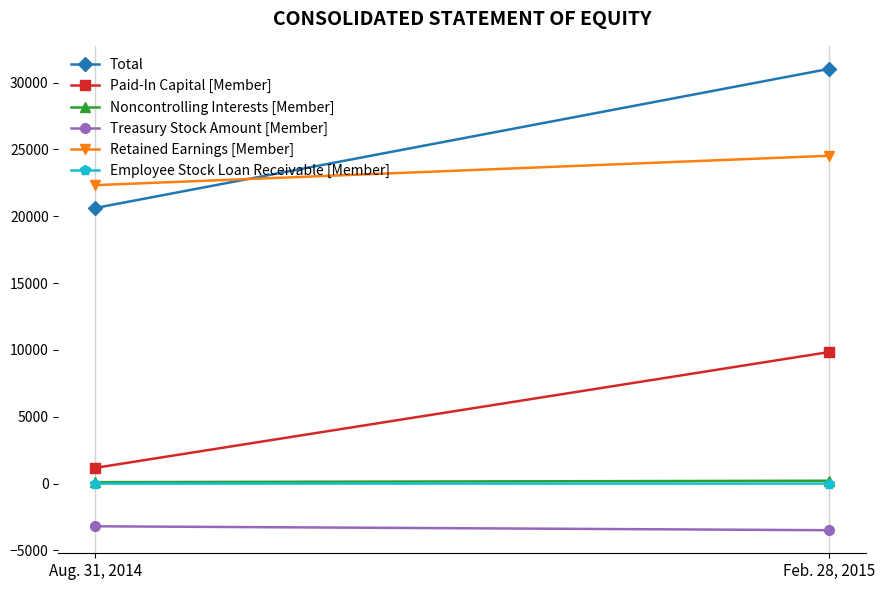

Which series has the widest spread of values?

Total